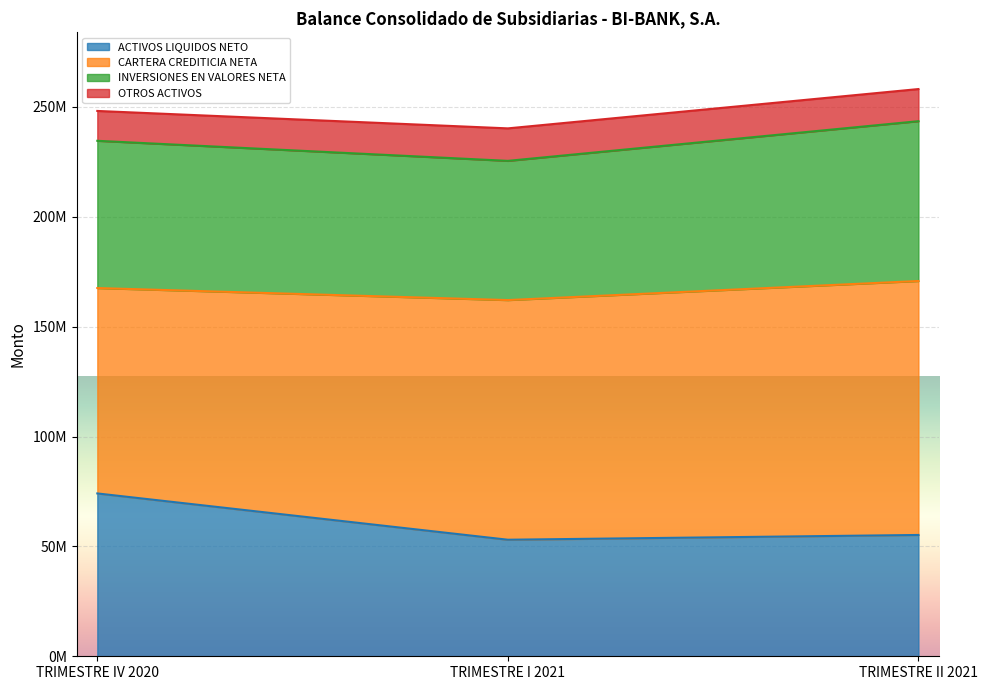

List the labels in order of ACTIVOS LIQUIDOS NETO value, smallest first.

TRIMESTRE I 2021, TRIMESTRE II 2021, TRIMESTRE IV 2020